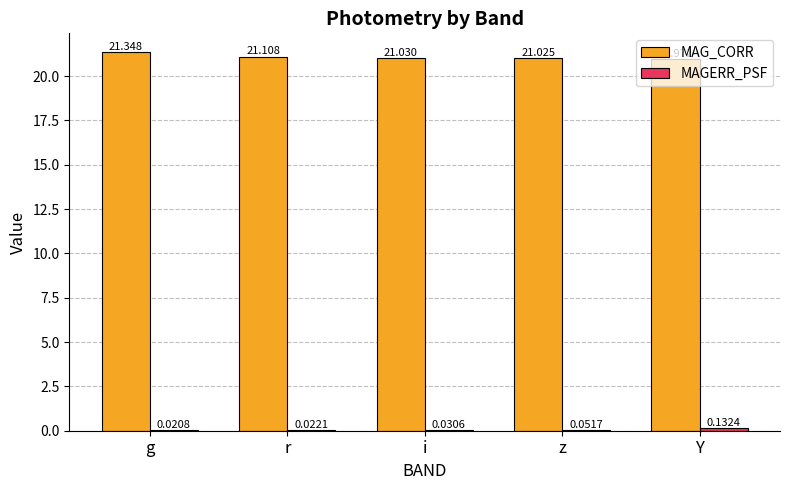

Where is MAG_CORR nearest to the value 21?

z